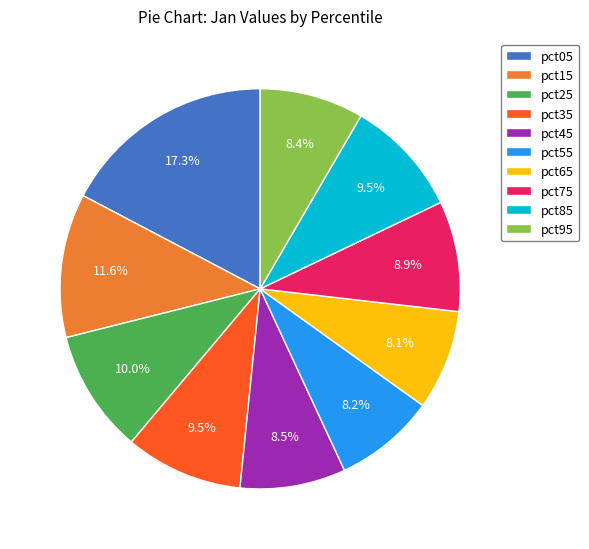

True or false: pct65 accounts for 1% of the total.

False